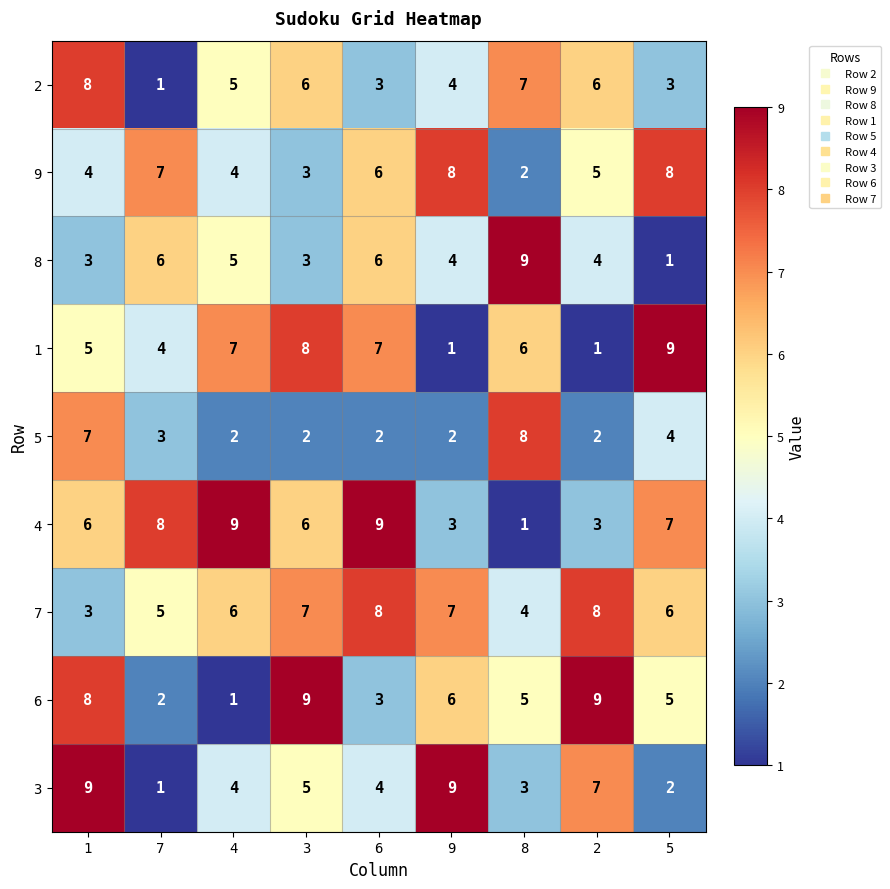

Count the 4 values in the range 3 to 8.

6